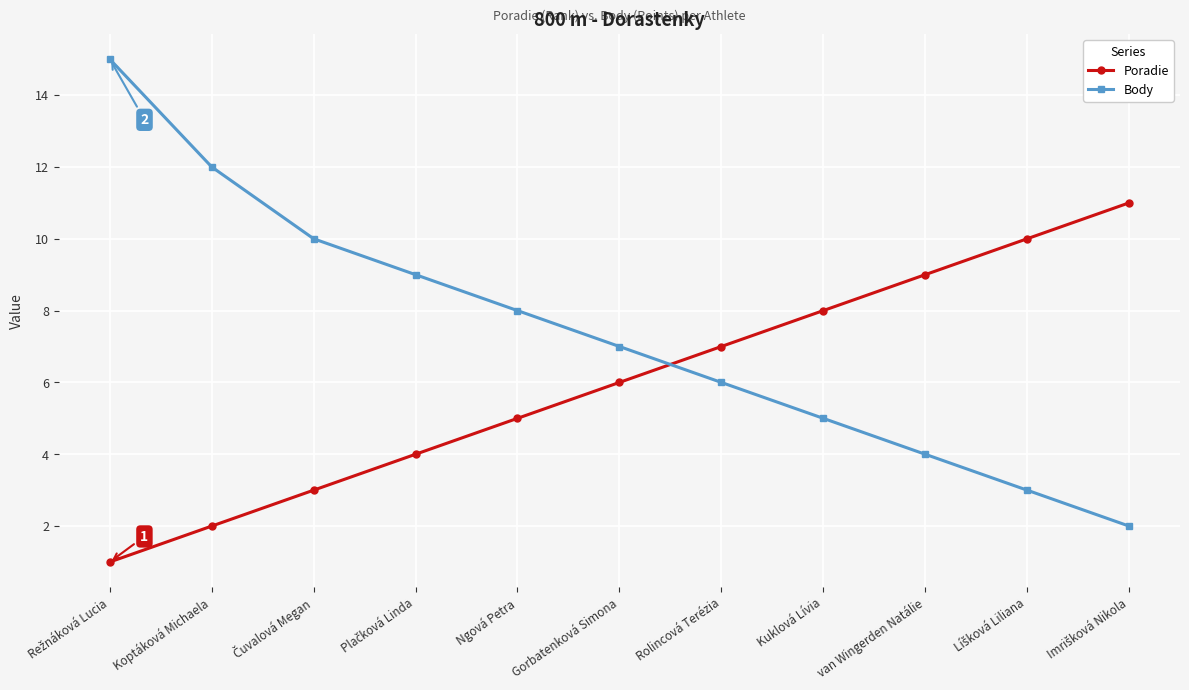

What are all the series names shown in the legend?

Poradie, Body